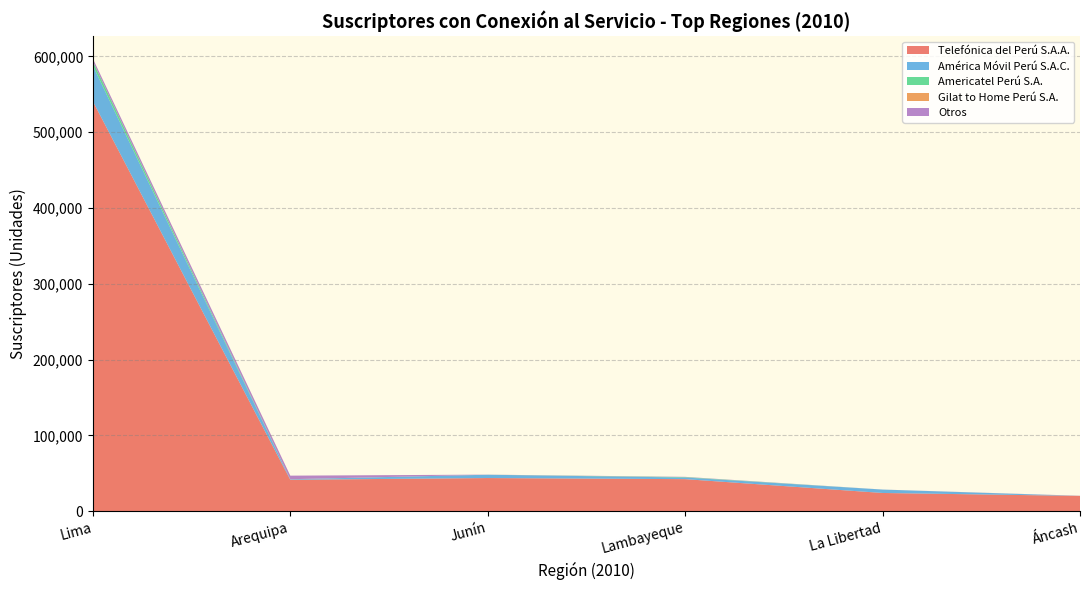

At which category is the sum across all series the highest?

Lima